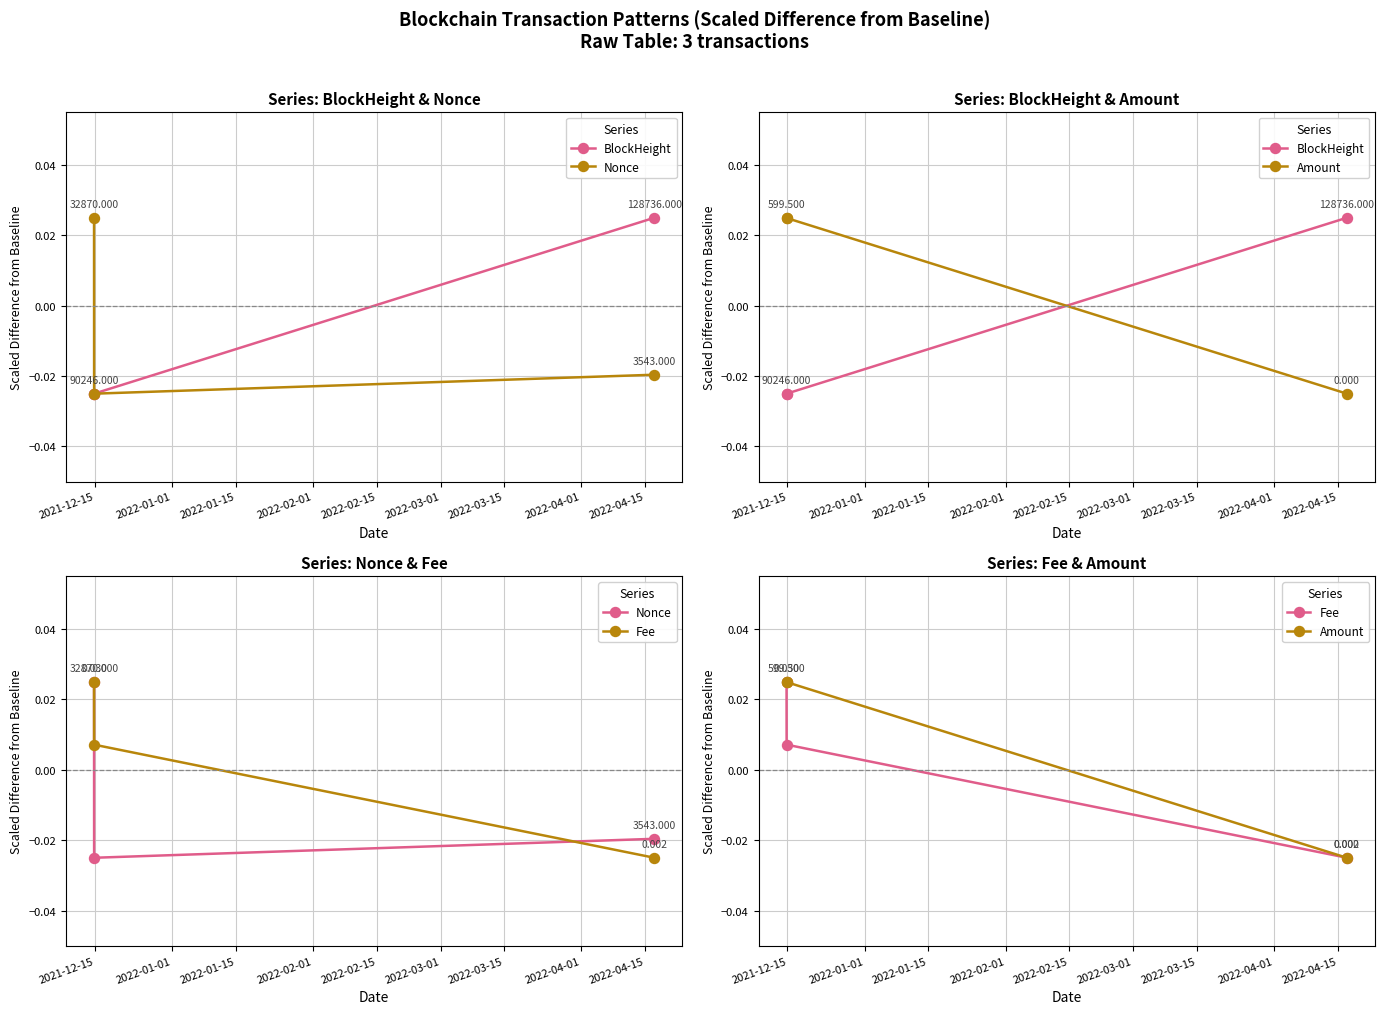

What is the difference between the maximum and minimum values in the BlockHeight series?

0.1